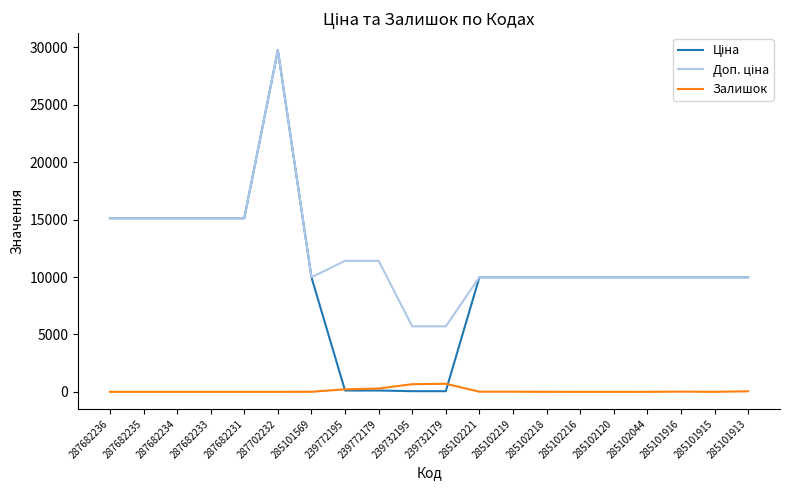

At which category does the chart reach its peak across all series?

287702232